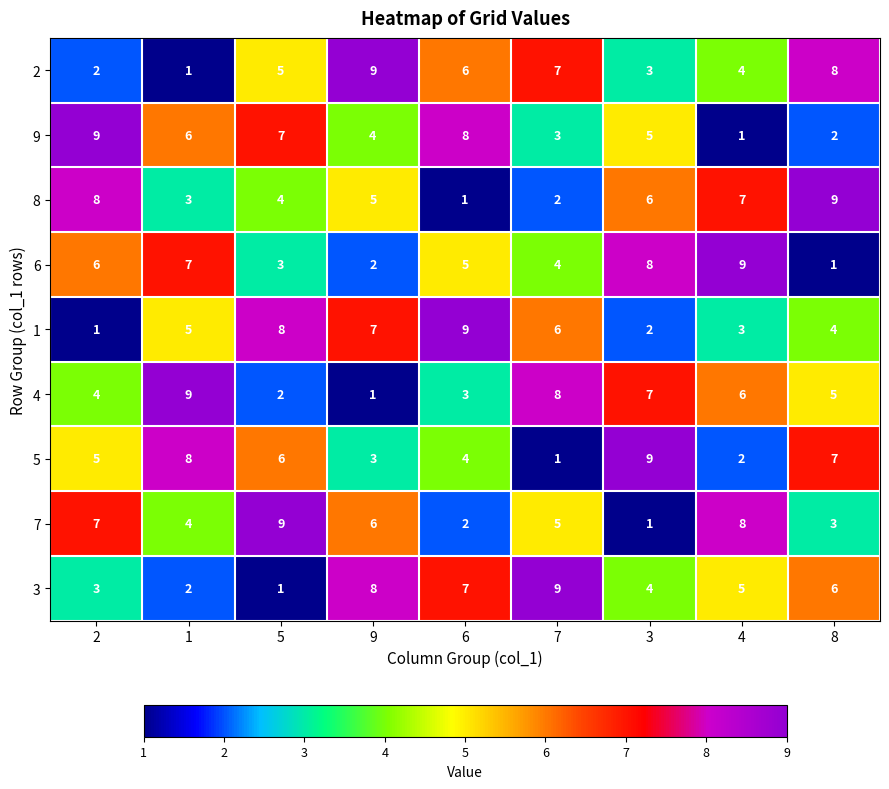

The value of 8 at 4 is 7. True or false?

True